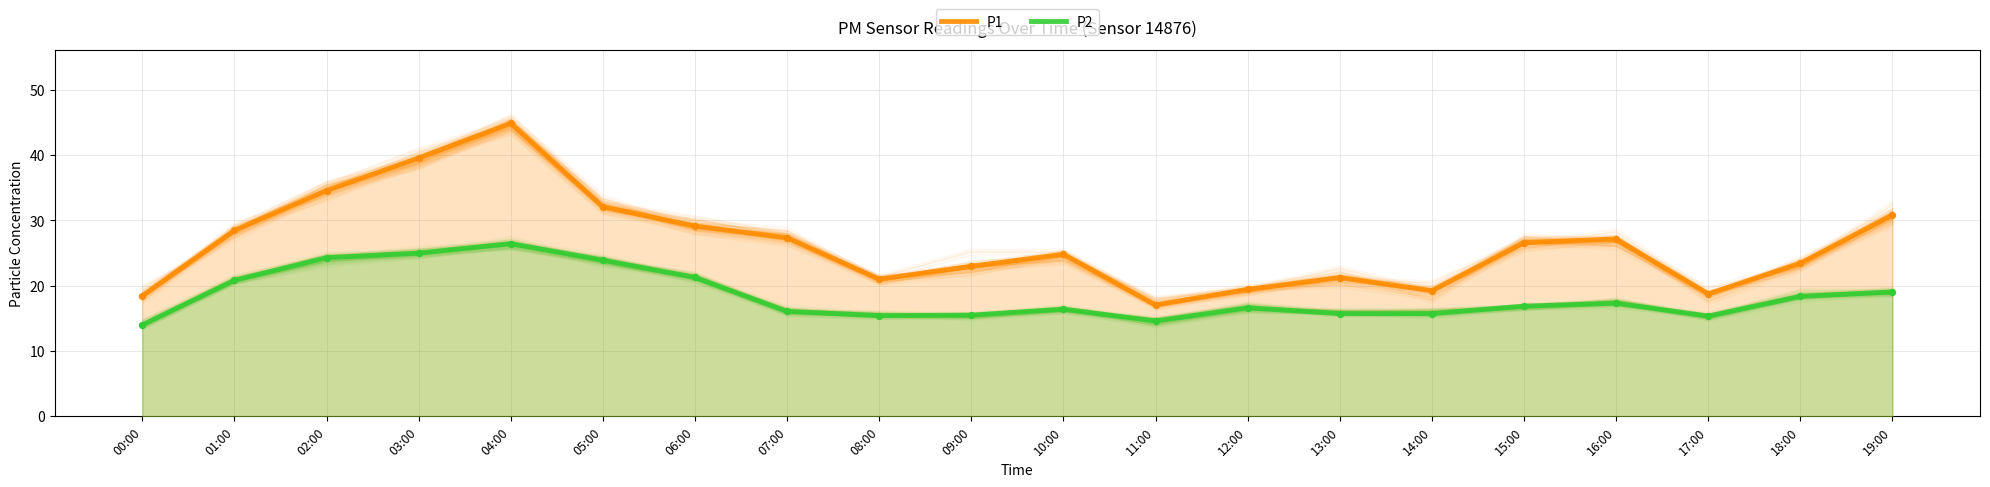

At which category is the sum across all series the highest?

04:00